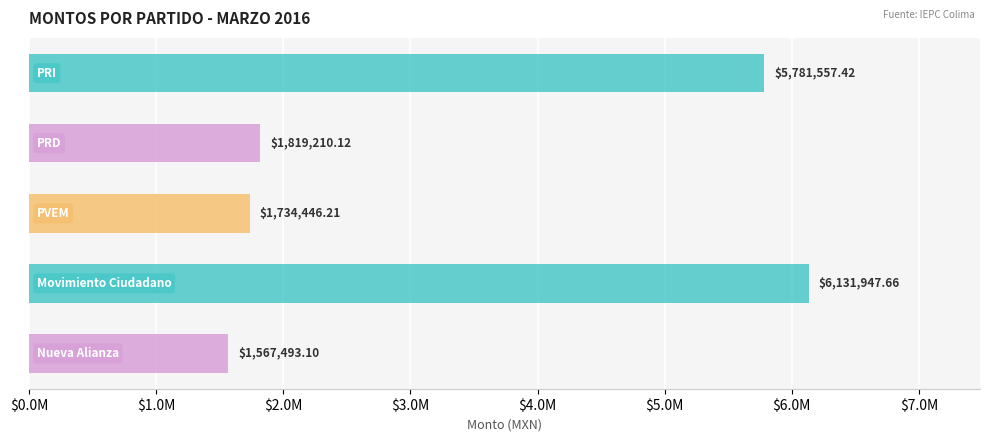

What is the difference between the maximum and minimum values?

4564454.6